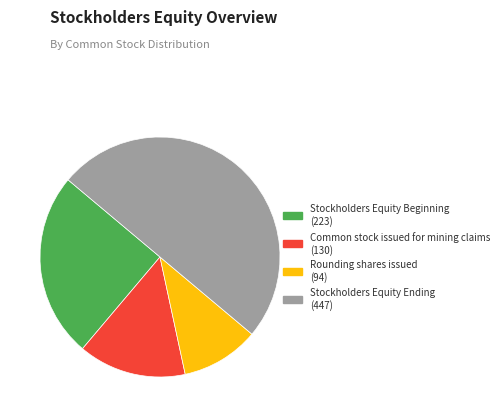

Do Stockholders Equity Beginning and Stockholders Equity Ending together represent more than half of the pie?

Yes